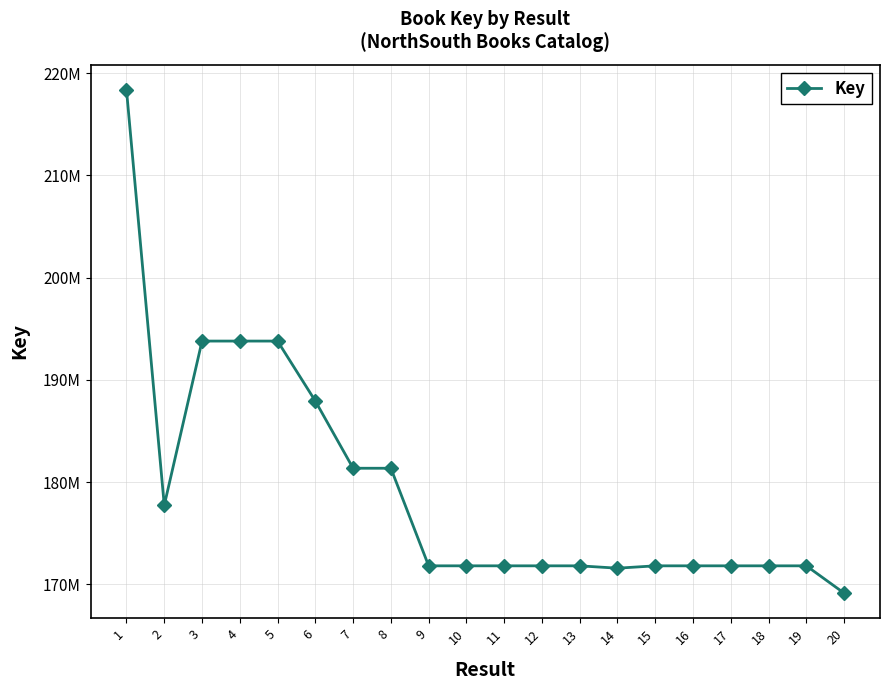

Reading left to right, extract all data points from this chart.

1=218360416	2=177747105	3=193805023	4=193805358	5=193804530	6=187940003	7=181368531	8=181366910	9=171825720	10=171825559	11=171825100	12=171825772	13=171824943	14=171594909	15=171825674	16=171825314	17=171825602	18=171825172	19=171825061	20=169155075